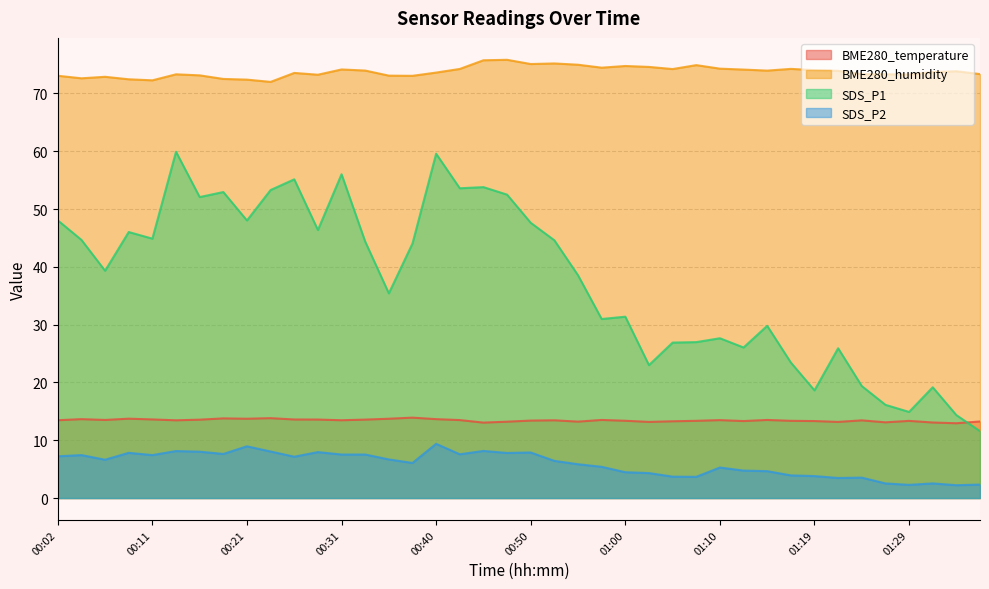

How many data points in SDS_P1 are less than 44?

20